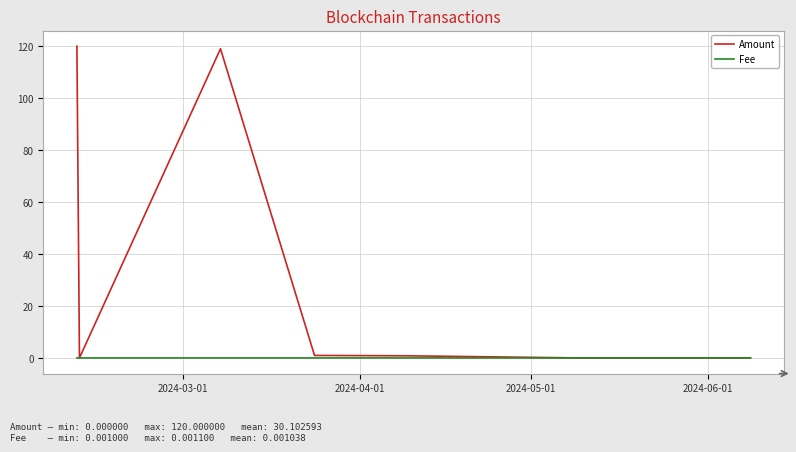

Rank the series by their average value, from highest to lowest.

Amount, Fee